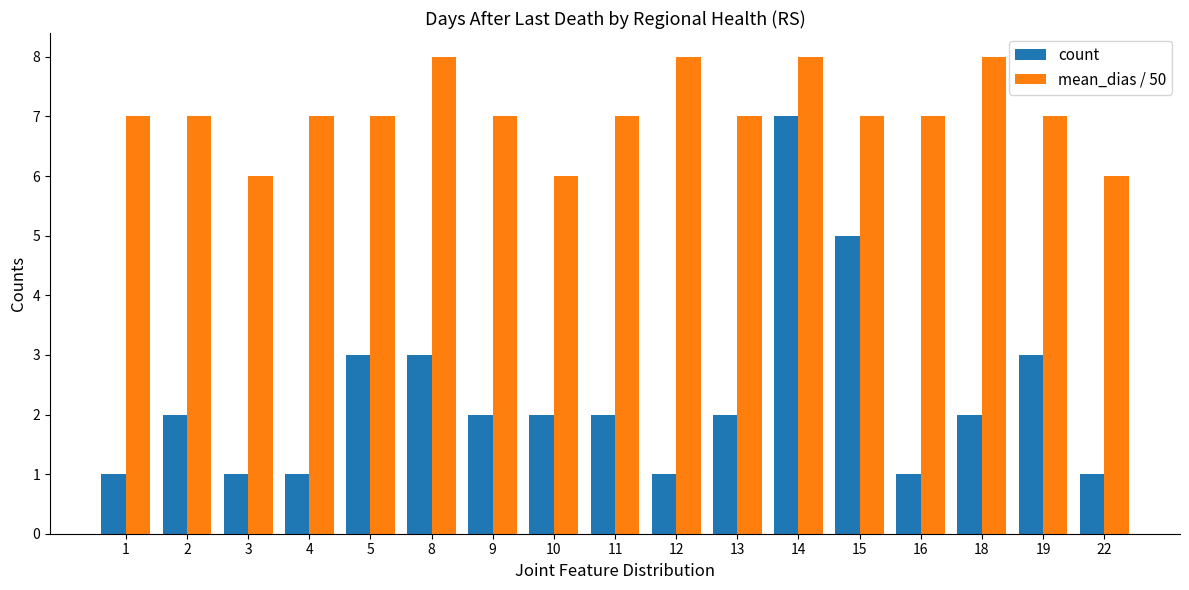

Reading right to left, what are all the values shown in this chart?

count: 22=1	19=3	18=2	16=1	15=5	14=7	13=2	12=1	11=2	10=2	9=2	8=3	5=3	4=1	3=1	2=2	1=1
mean_dias / 50: 22=6	19=7	18=8	16=7	15=7	14=8	13=7	12=8	11=7	10=6	9=7	8=8	5=7	4=7	3=6	2=7	1=7